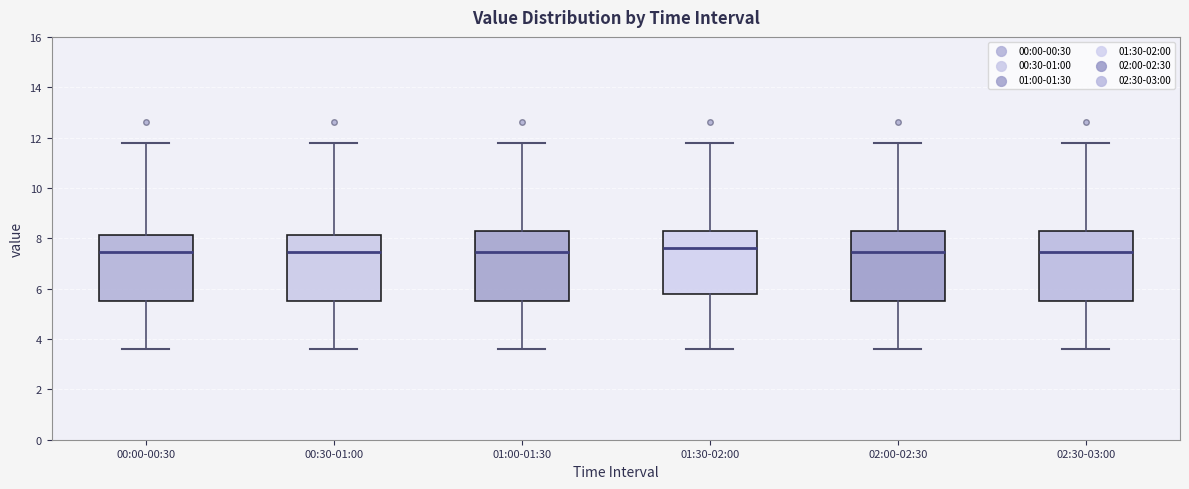

Reading left to right, transcribe this box plot: for each box, give where its median line is, the range the box spans, and where its two whiskers end, as read against the y-axis. The values are not printed on the chart, so give them approximately, as read against the axis.

00:00-00:30: median 7.4, box 5.6 to 8.2, whiskers 3.6 to 11.8
00:30-01:00: median 7.4, box 5.6 to 8.2, whiskers 3.6 to 11.8
01:00-01:30: median 7.4, box 5.6 to 8.2, whiskers 3.6 to 11.8
01:30-02:00: median 7.6, box 5.8 to 8.2, whiskers 3.6 to 11.8
02:00-02:30: median 7.4, box 5.6 to 8.2, whiskers 3.6 to 11.8
02:30-03:00: median 7.4, box 5.6 to 8.2, whiskers 3.6 to 11.8